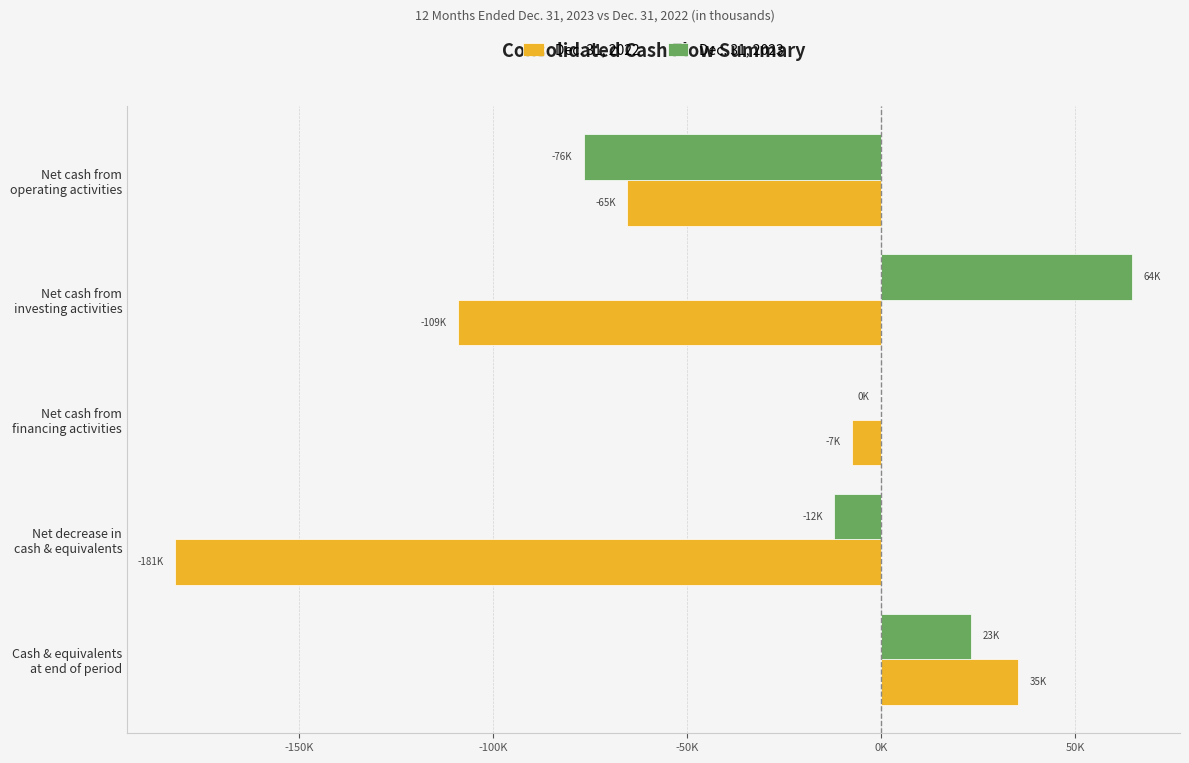

What is the difference between the maximum and minimum values in the Dec. 31, 2022 series?

217114